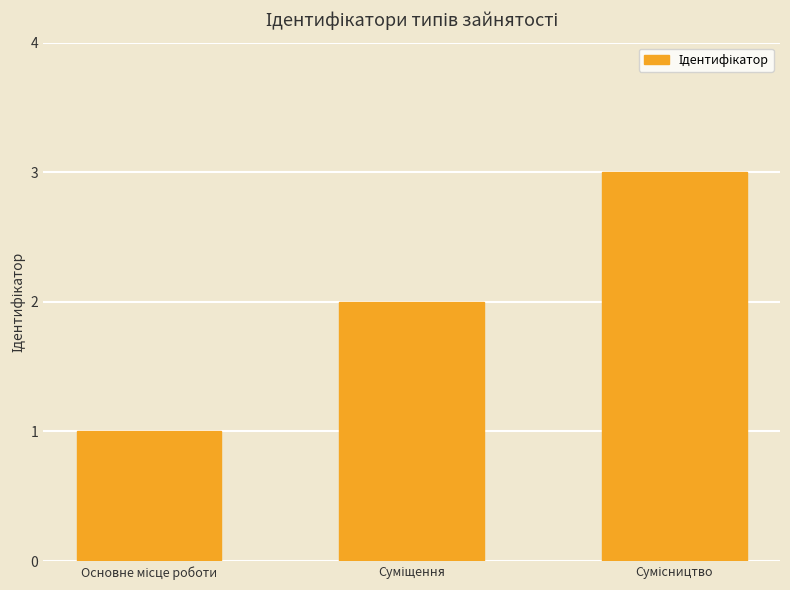

What is the maximum value shown in the chart?

3